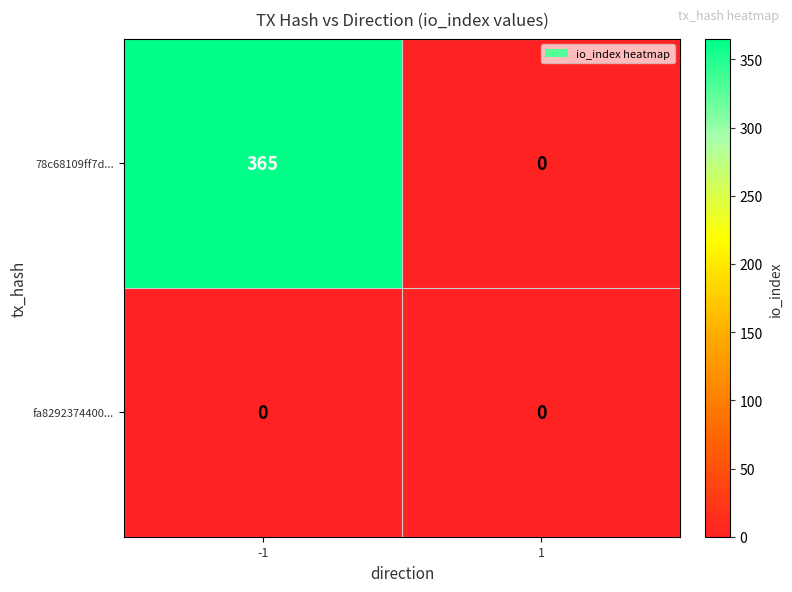

Rank the series by their maximum value, from highest to lowest.

78c68109ff7d..., fa8292374400...